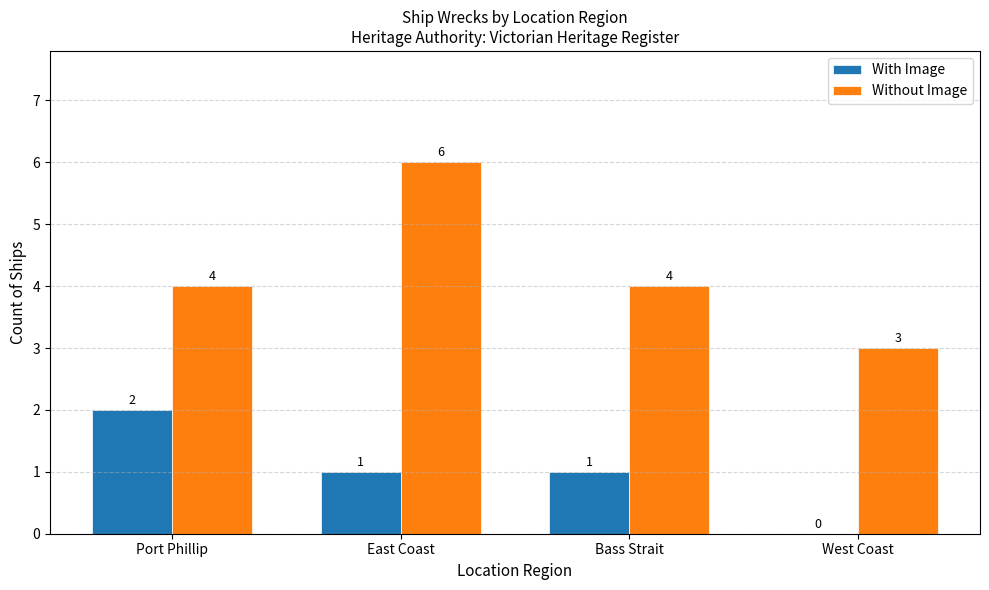

The With Image series shows 1 at Bass Strait. True or false?

True